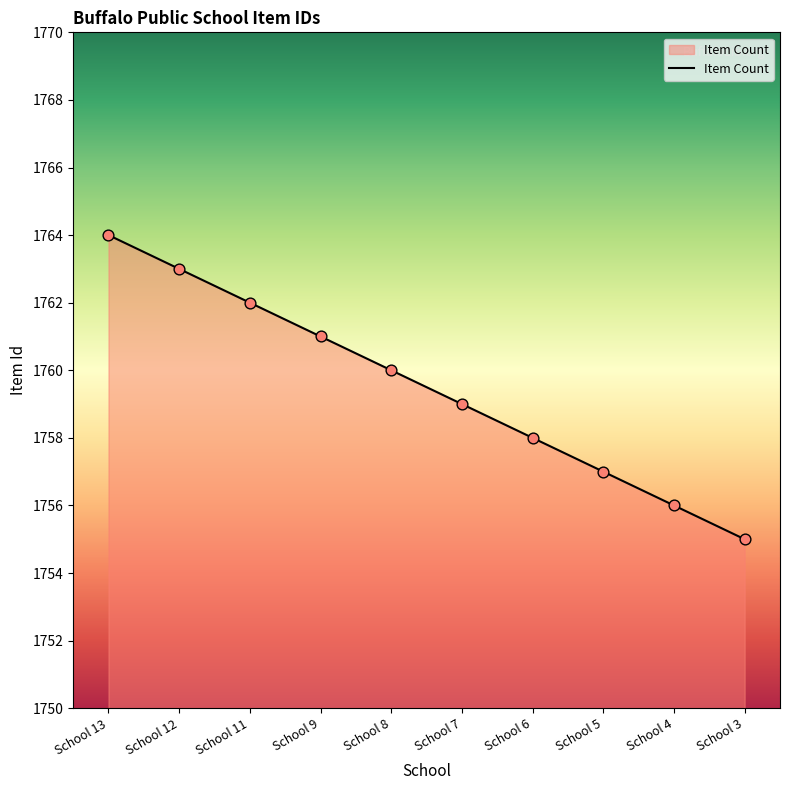

Between School 6 and School 5, which is larger?

School 6